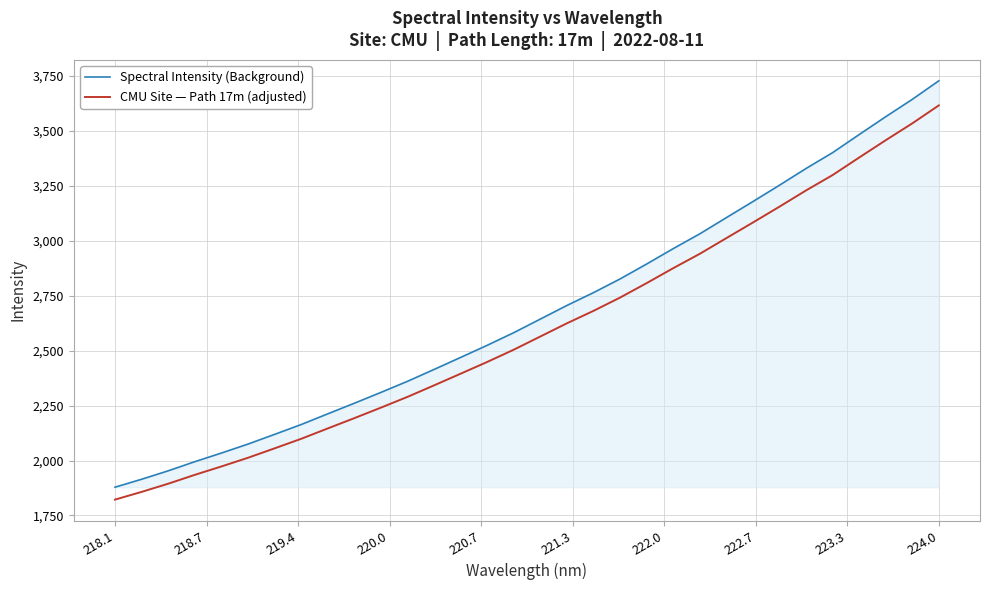

What are all the series names shown in the legend?

Spectral Intensity (Background), CMU Site — Path 17m (adjusted)